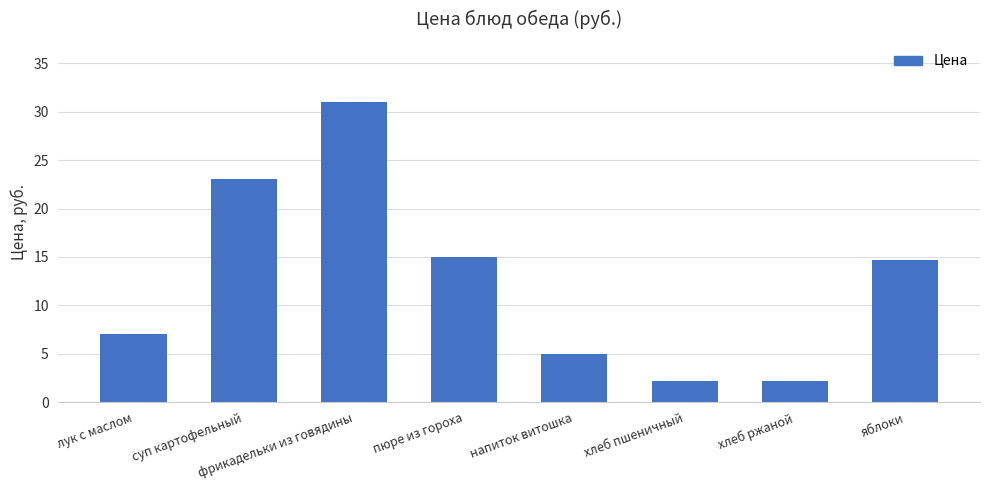

The value at хлеб ржаной is 2.2. True or false?

True